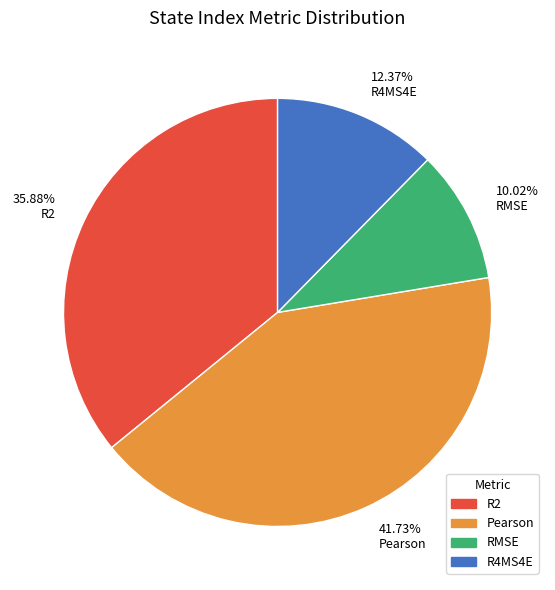

How many slices are in this pie chart?

4